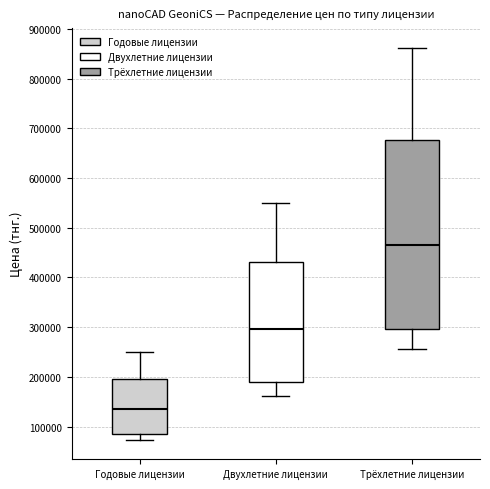

Where is the lower edge of the box for Годовые лицензии on the y-axis? The values are not printed on the chart, so give them approximately, as read against the axis.

90000